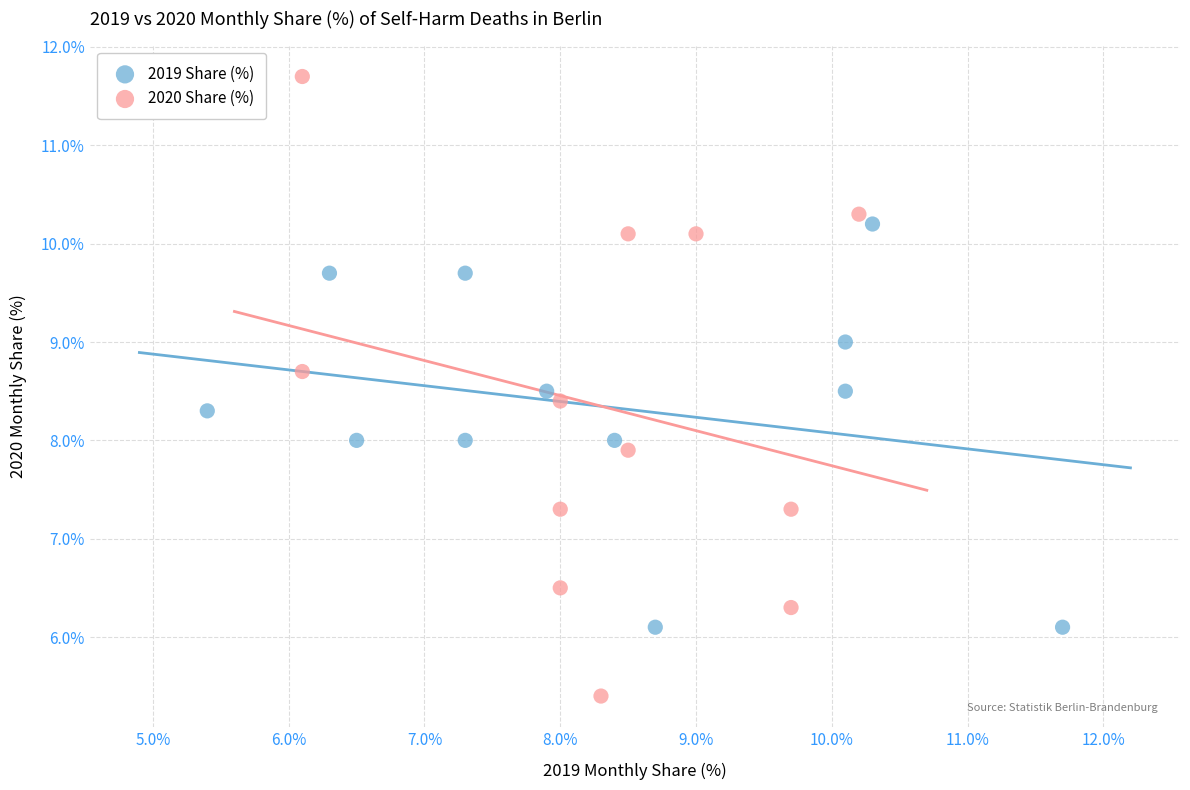

Which series contains the highest Y value?

2020 Share (%)